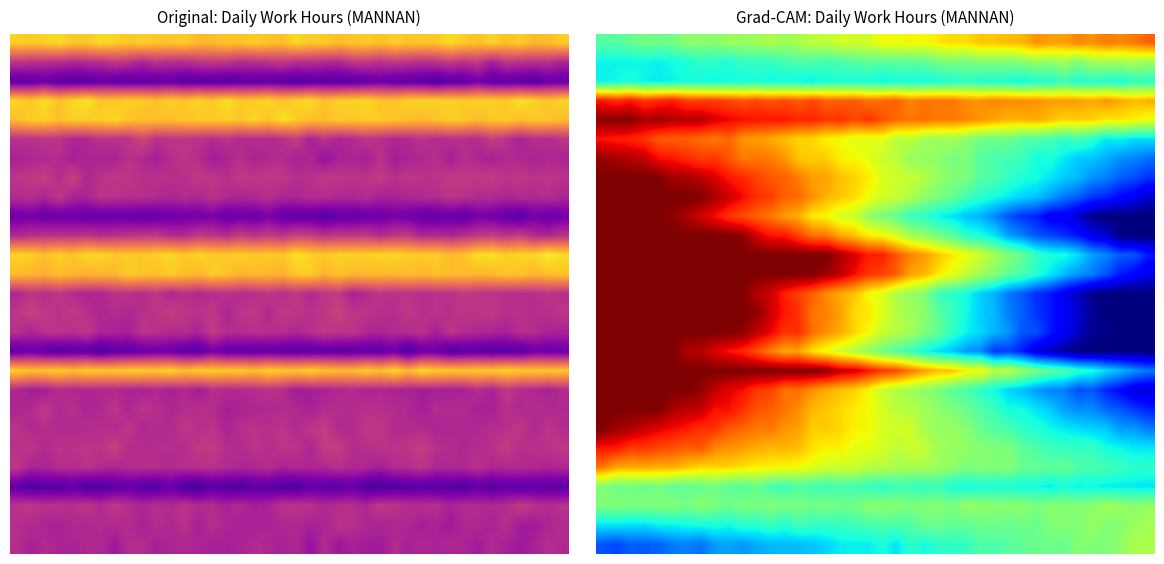

How many distinct data groups are displayed?

27